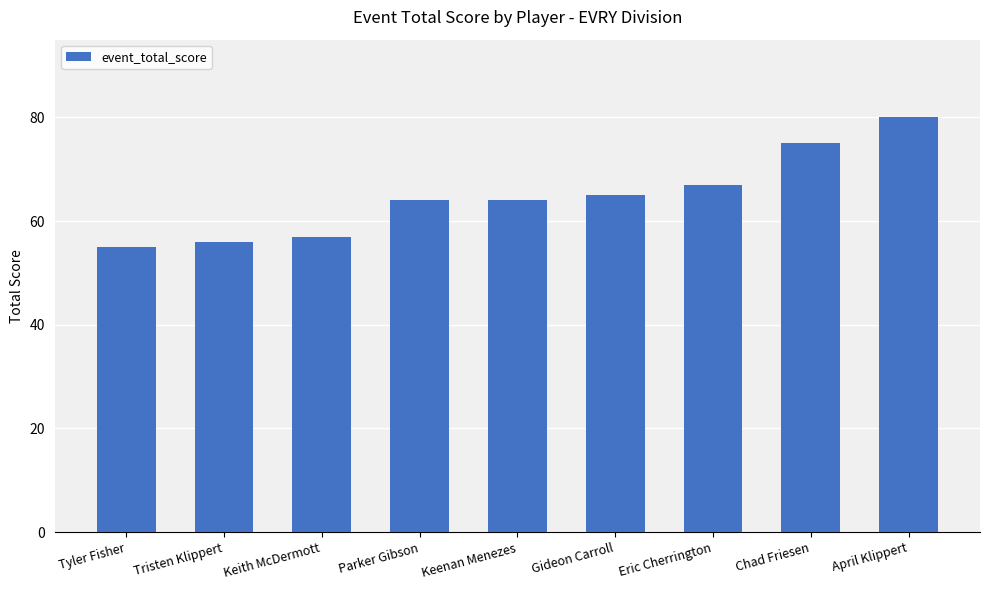

Where is the data nearest to the value 67?

Eric Cherrington